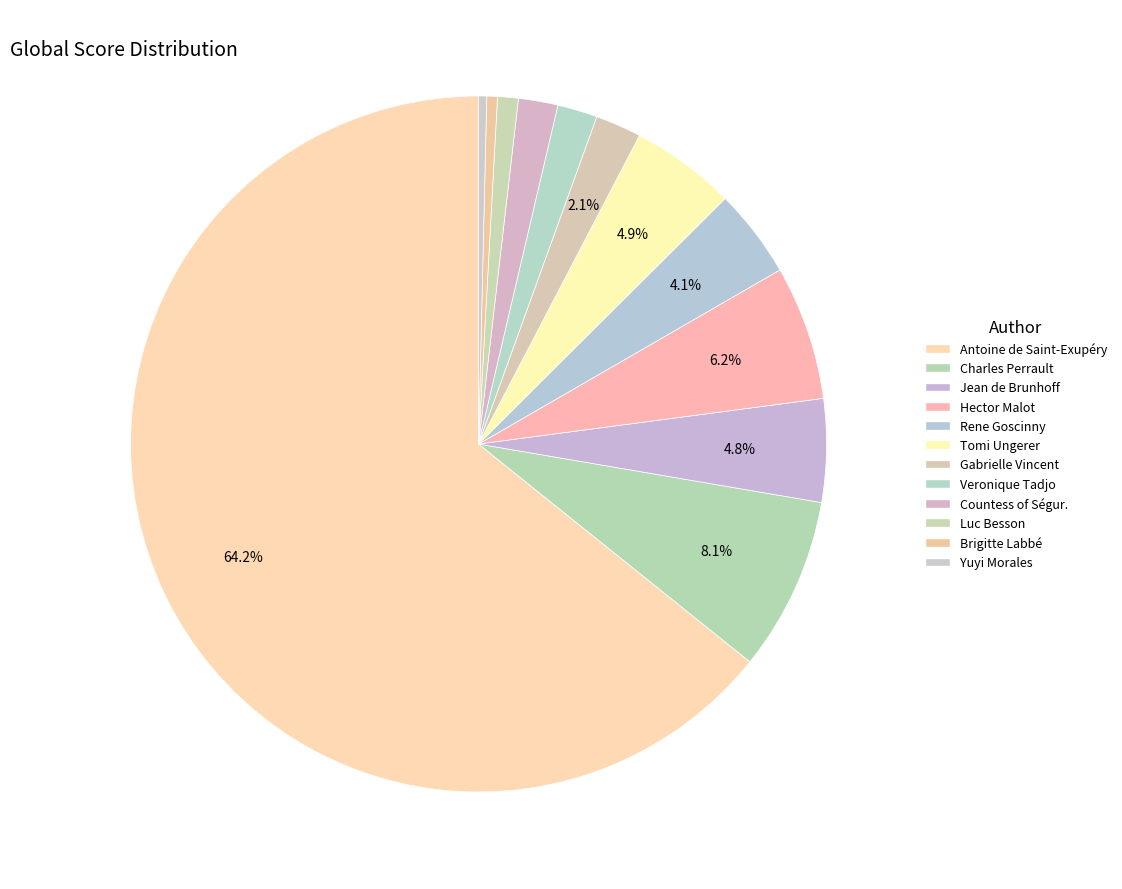

How many segments does this pie chart have?

12